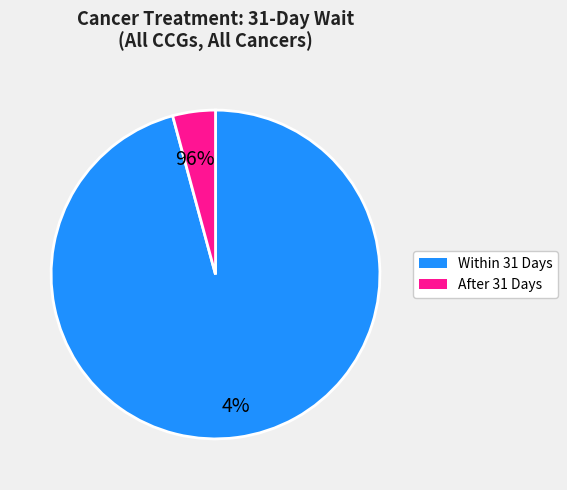

The After 31 Days slice represents 4% of the pie. True or false?

True